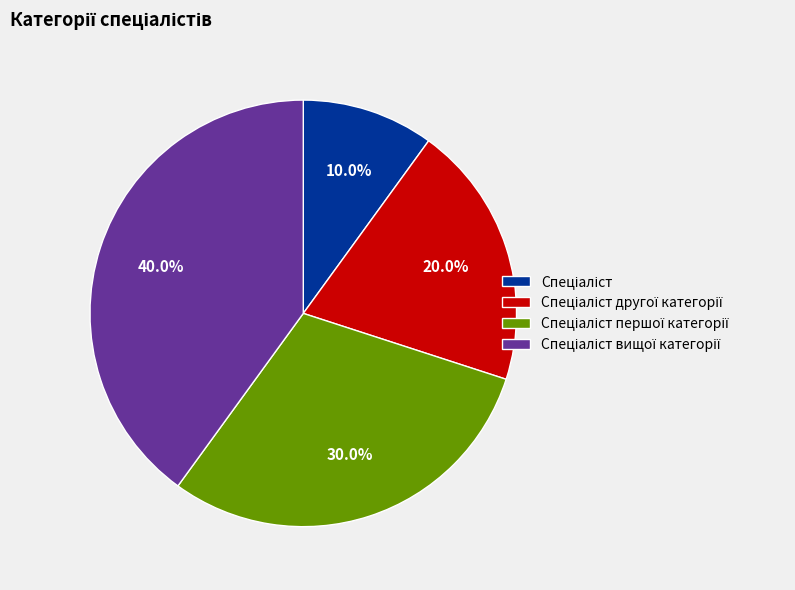

Is there a majority slice in this chart?

No